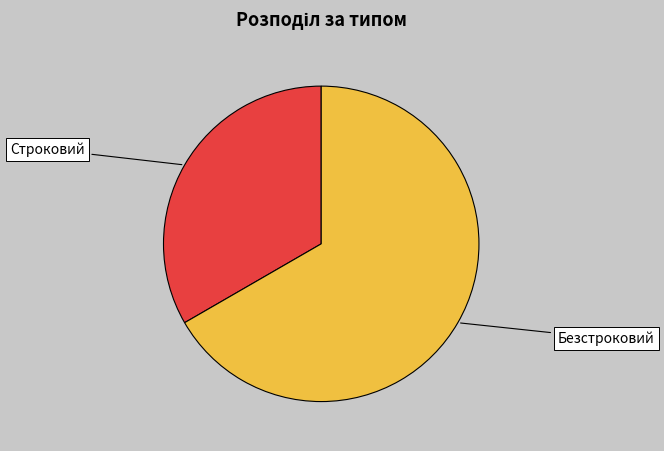

Which slice represents more than half of the pie?

Безстроковий